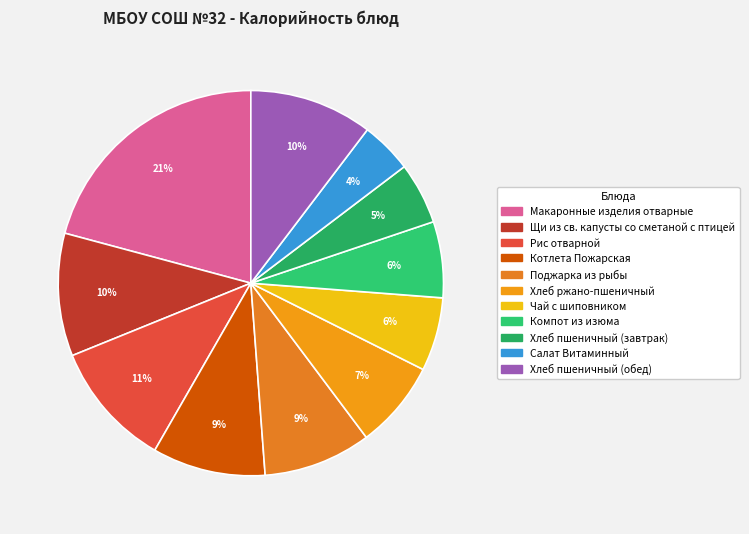

What is the smallest slice in the pie chart?

Салат Витаминный